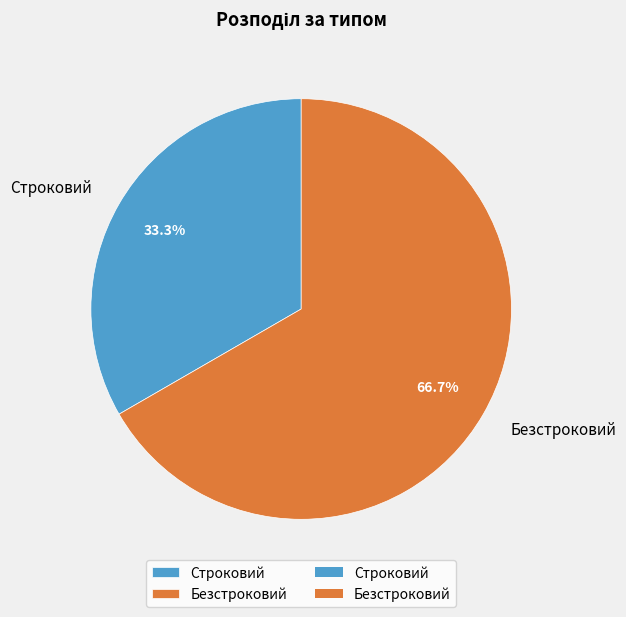

Between Безстроковий and Строковий, which is larger?

Безстроковий